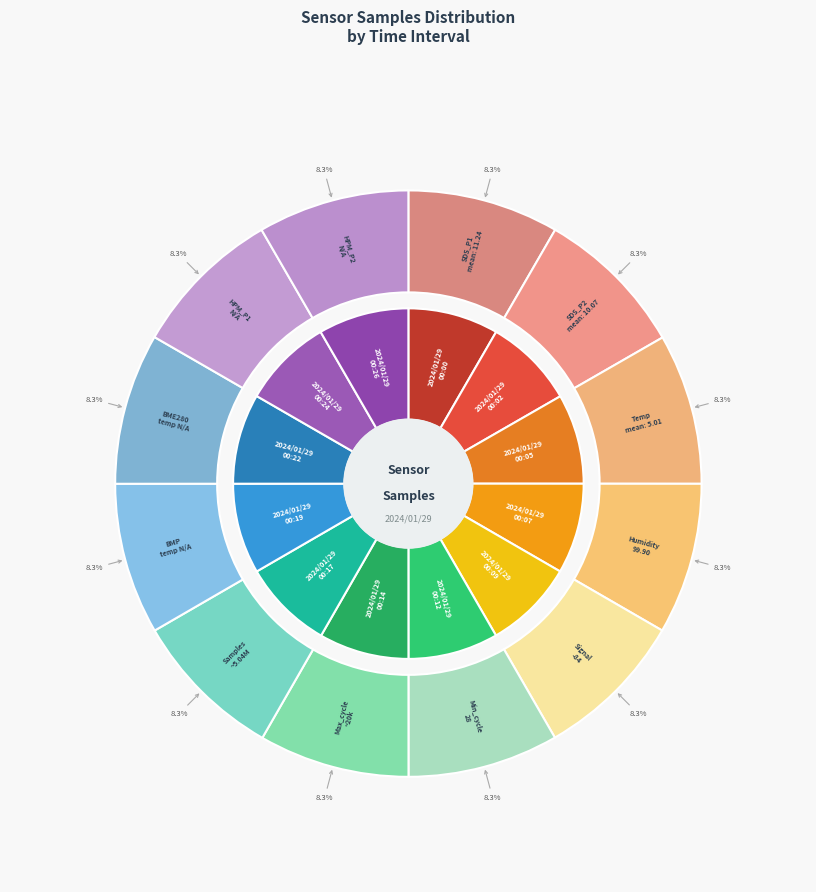

To the nearest percent, what is the combined percentage of 00:19 and 00:02?

17%